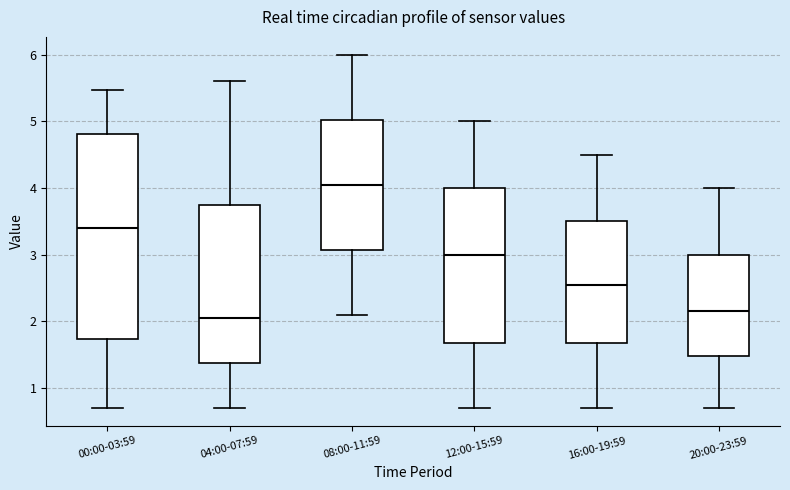

Reading left to right, read every box against the y-axis: the position of its median line, the range the box covers, and the ends of its whiskers. The values are not printed on the chart, so give them approximately, as read against the axis.

00:00-03:59: median 3.4, box 1.7 to 4.8, whiskers 0.7 to 5.5
04:00-07:59: median 2.1, box 1.4 to 3.8, whiskers 0.7 to 5.6
08:00-11:59: median 4.1, box 3.1 to 5.0, whiskers 2.1 to 6.0
12:00-15:59: median 3.0, box 1.7 to 4.0, whiskers 0.7 to 5.0
16:00-19:59: median 2.6, box 1.7 to 3.5, whiskers 0.7 to 4.5
20:00-23:59: median 2.2, box 1.5 to 3.0, whiskers 0.7 to 4.0